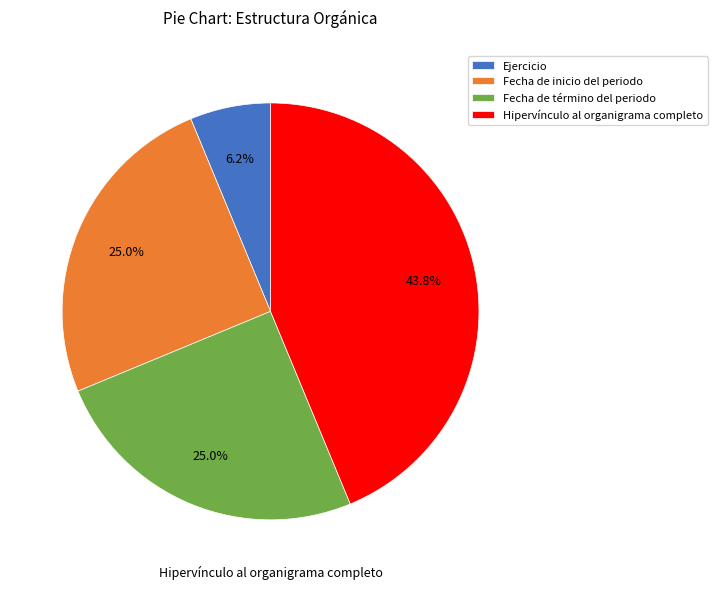

The Fecha de inicio del periodo slice represents 25% of the pie. True or false?

True